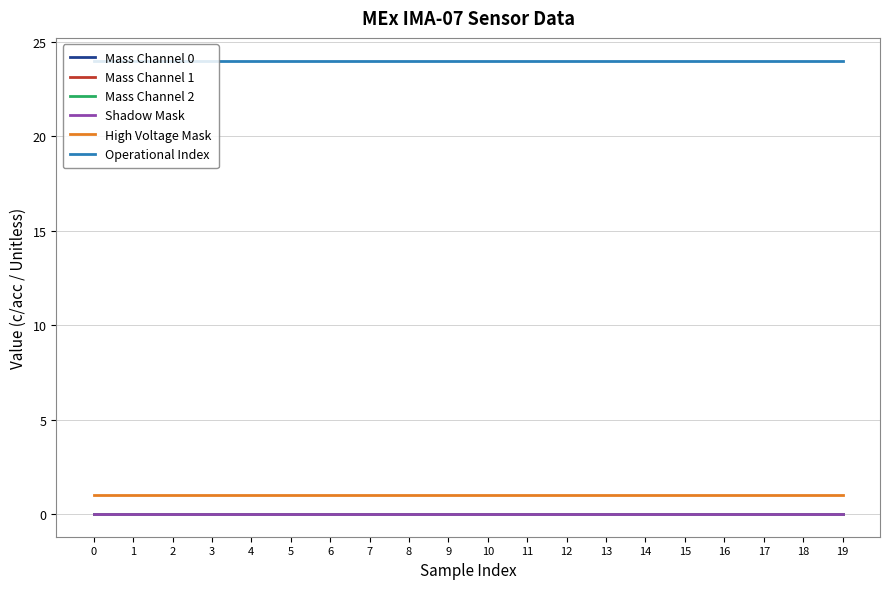

How many lines are shown in the chart?

6